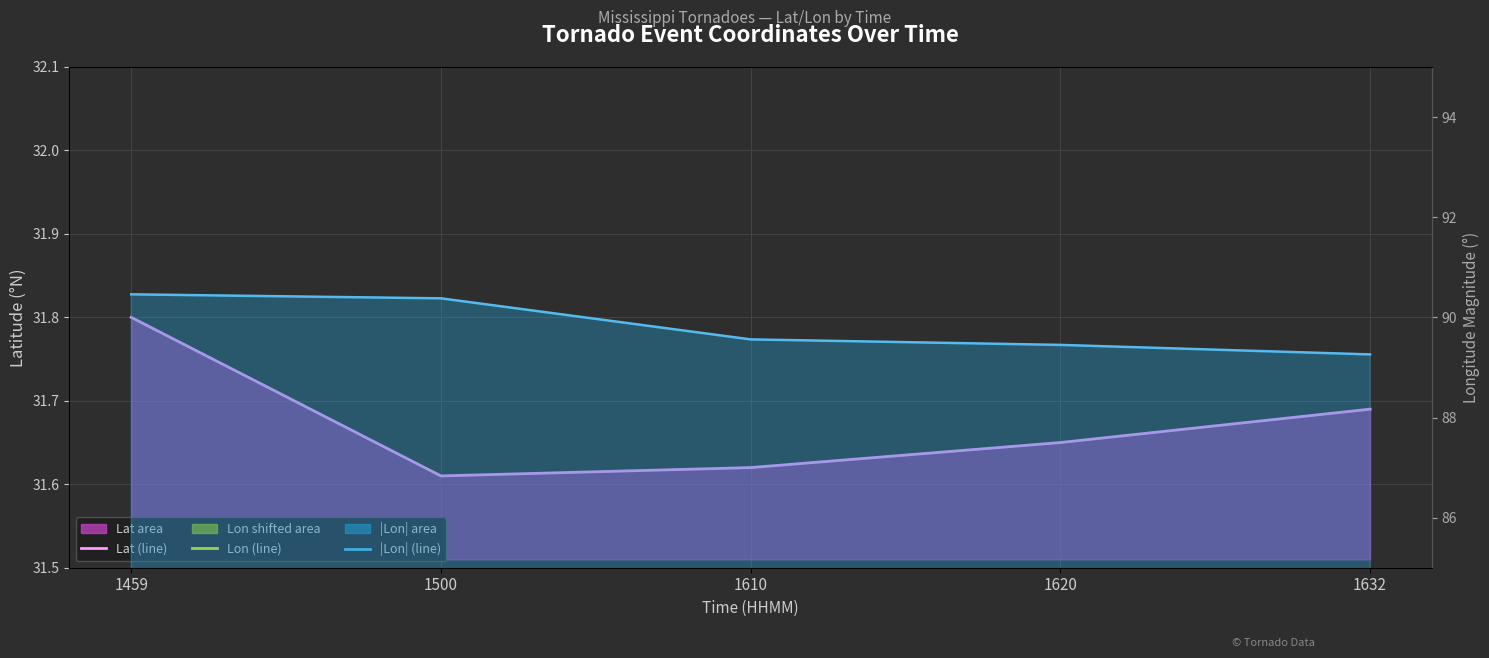

What is the greatest value displayed?

90.5